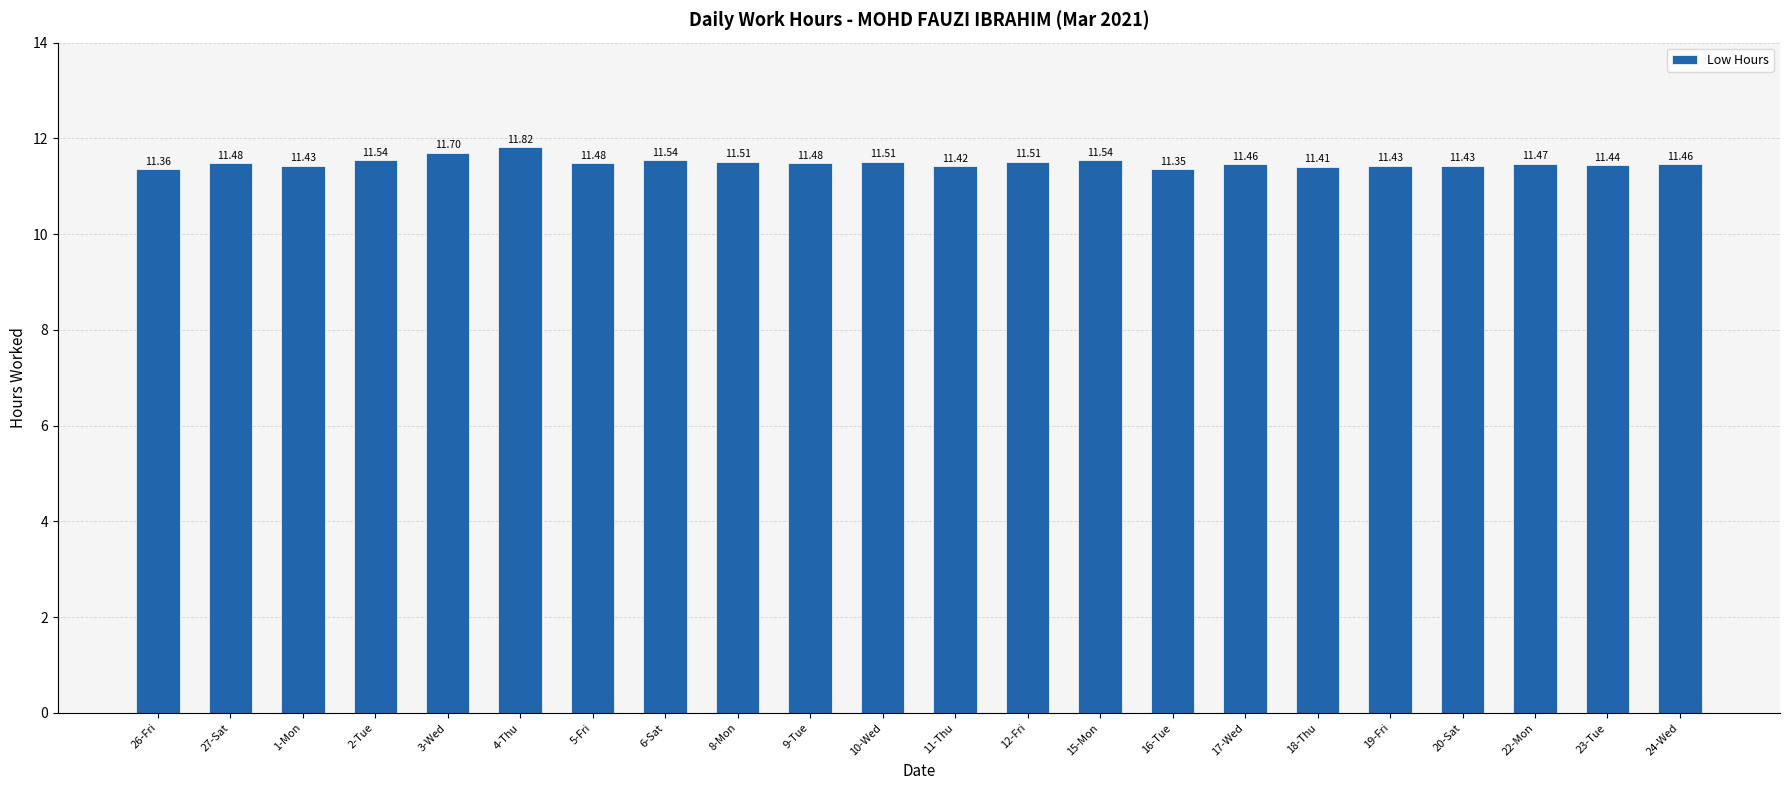

At which category does the chart reach its minimum across all series?

16-Tue